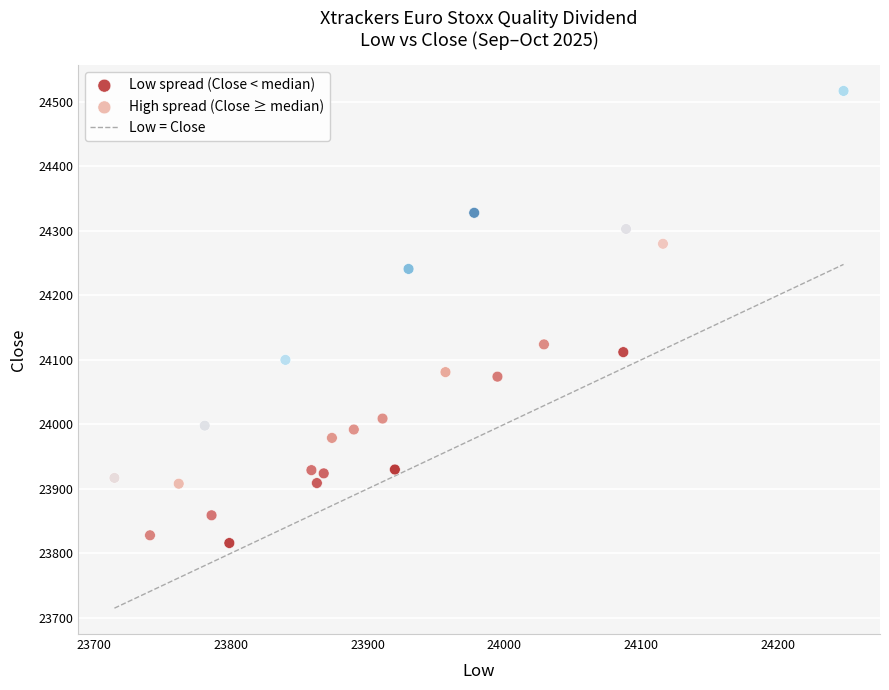

Which series has the largest Y range (max minus min)?

High spread (Close ≥ median)